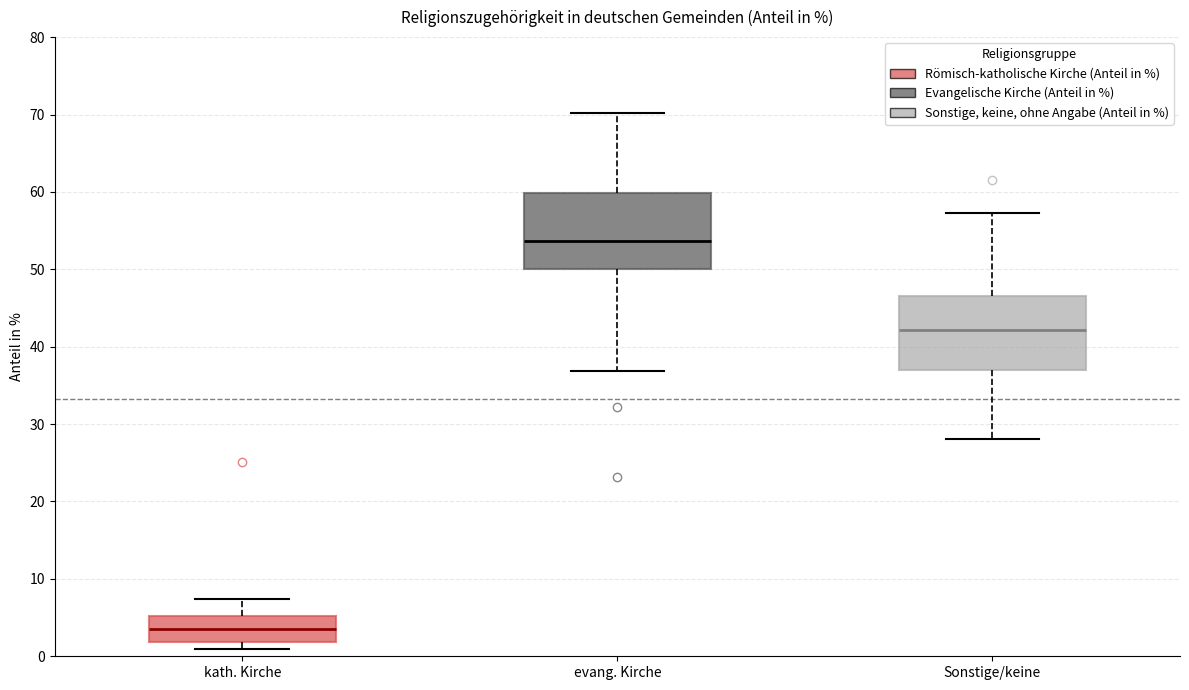

Reading left to right, read every box against the y-axis: the position of its median line, the range the box covers, and the ends of its whiskers. The values are not printed on the chart, so give them approximately, as read against the axis.

kath. Kirche: median 4, box 2 to 5, whiskers 1 to 7
evang. Kirche: median 54, box 50 to 60, whiskers 37 to 70
Sonstige/keine: median 42, box 37 to 47, whiskers 28 to 57